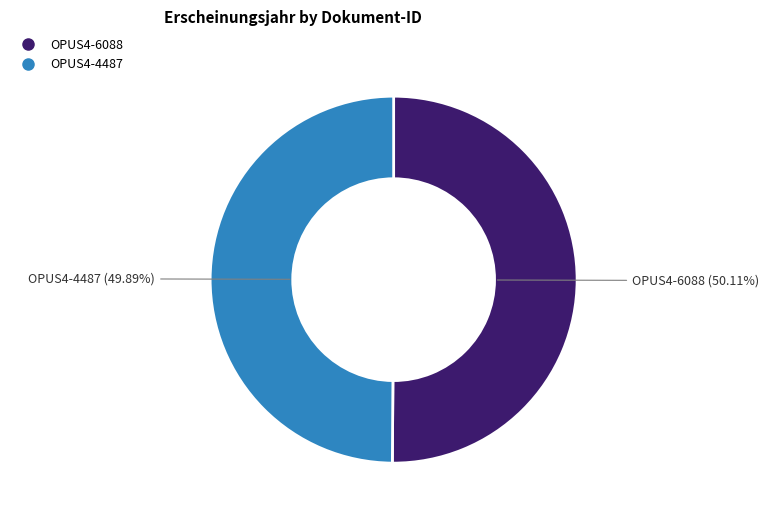

To the nearest percent, what is the combined percentage of OPUS4-6088 and OPUS4-4487?

100%